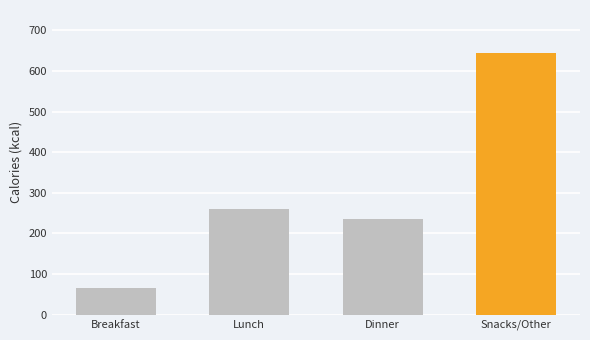

What is the approximate value at Lunch?

261